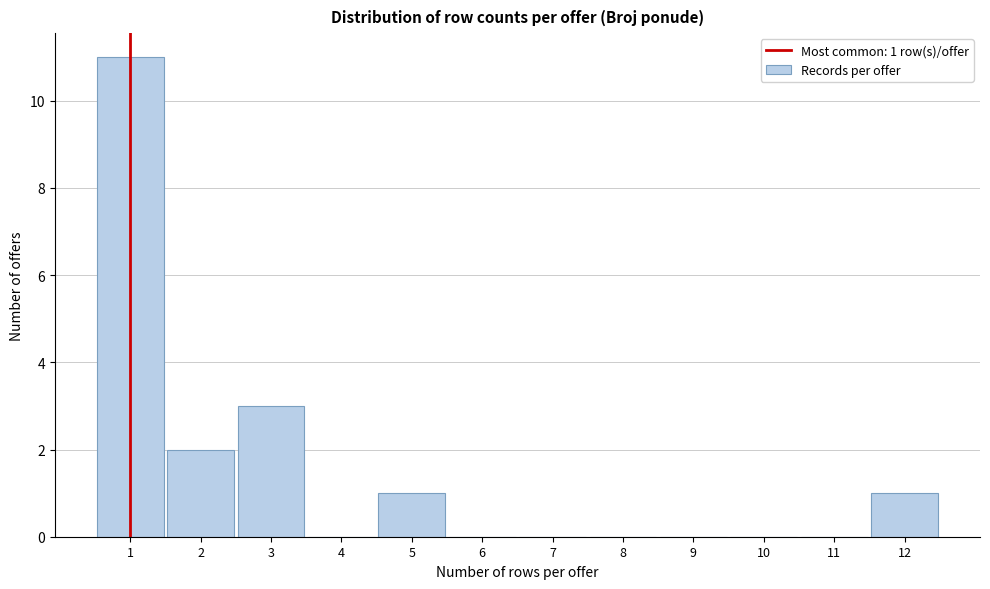

Reading left to right, list all the values displayed in this chart.

1=11	2=2	3=3	4=0	5=1	6=0	7=0	8=0	9=0	10=0	11=0	12=1